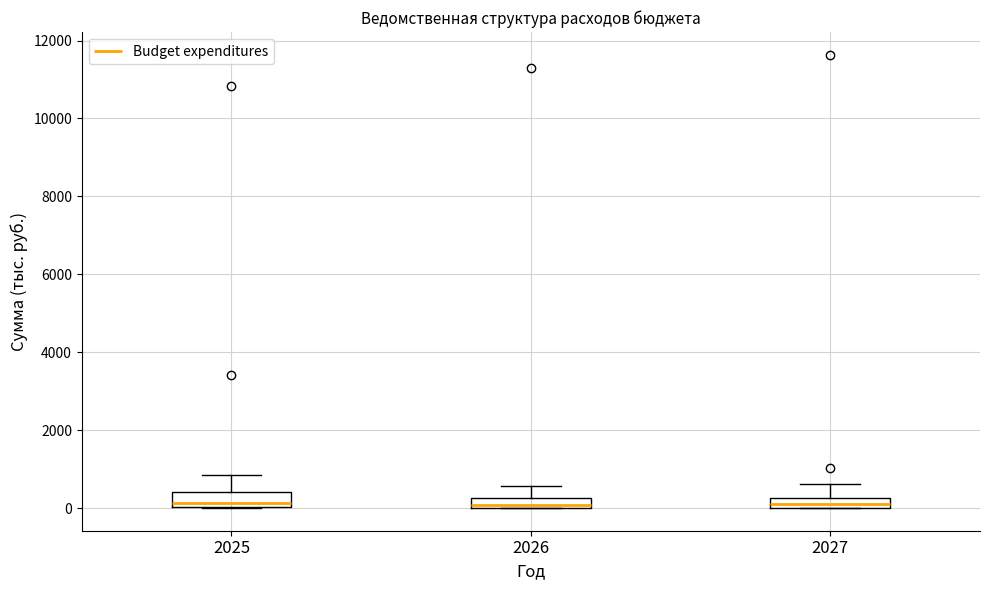

Where does the upper whisker of the box at x = 2025 end on the y-axis? The values are not printed on the chart, so give them approximately, as read against the axis.

800